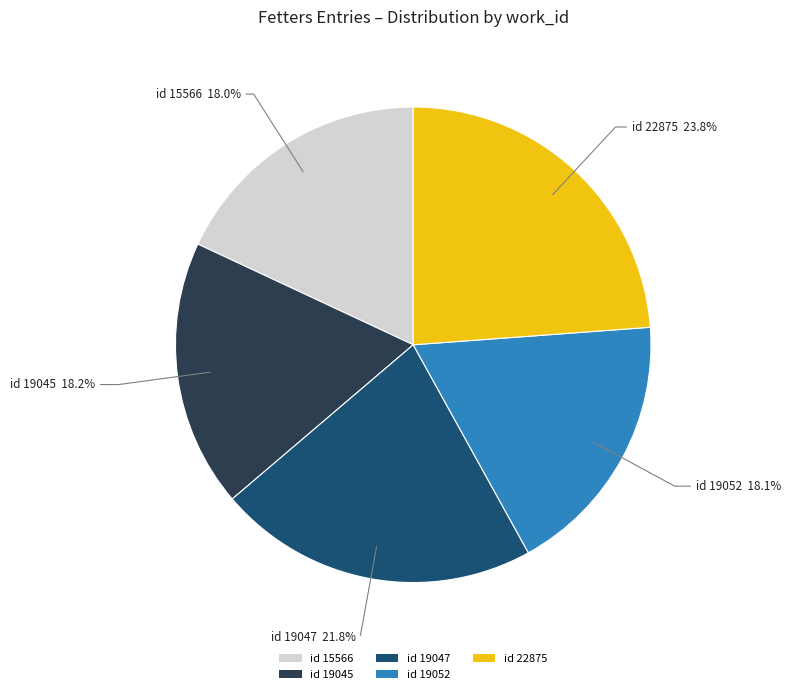

What percentage do id 22875 and id 19047 together represent?

45.6%